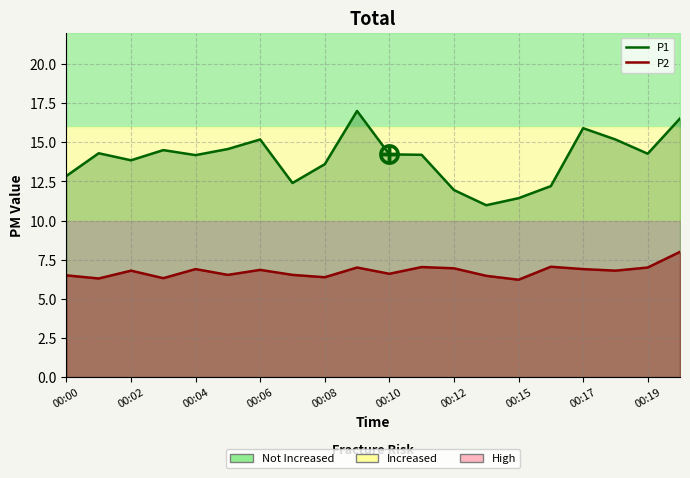

True or false: P2 and P1 intersect in this chart.

False